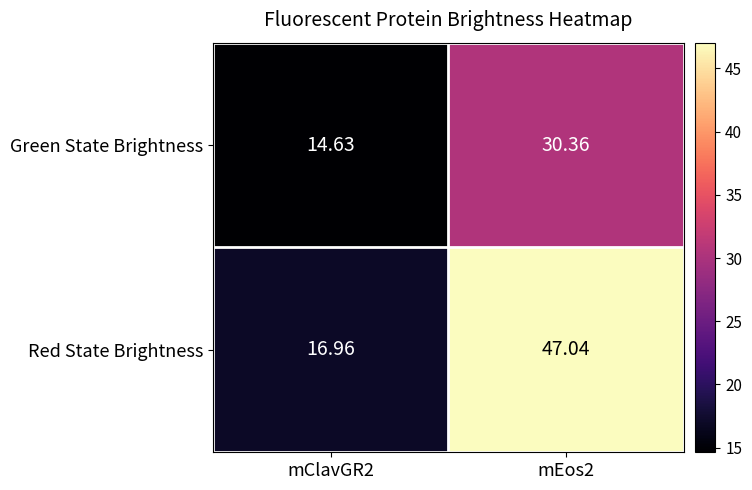

What is the spread (max minus min) of values at mEos2?

16.7